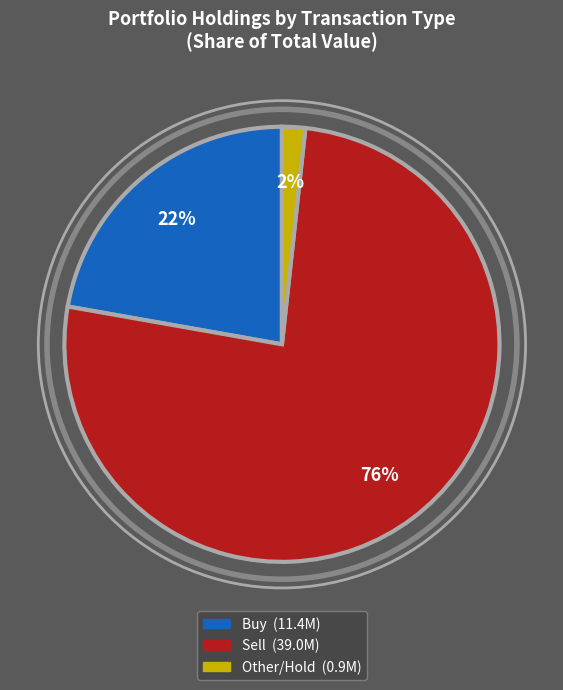

Is there a majority slice in this chart?

Yes